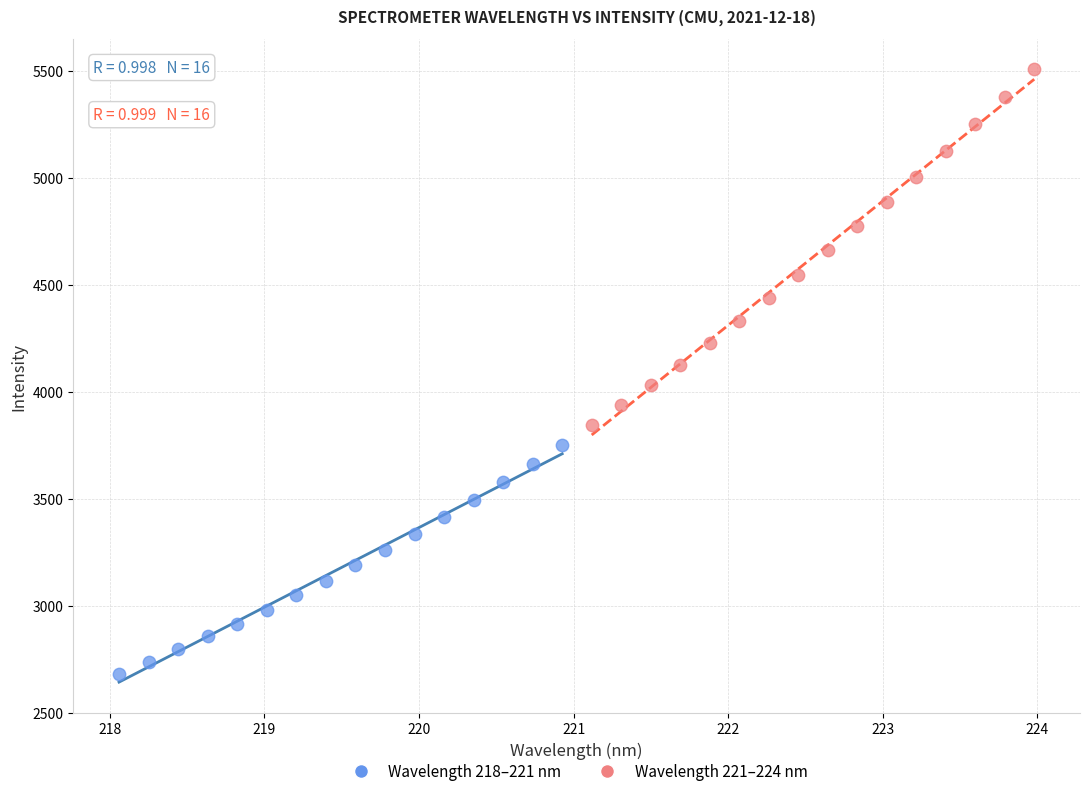

Which series has the widest spread of Y values?

Wavelength 221–224 nm